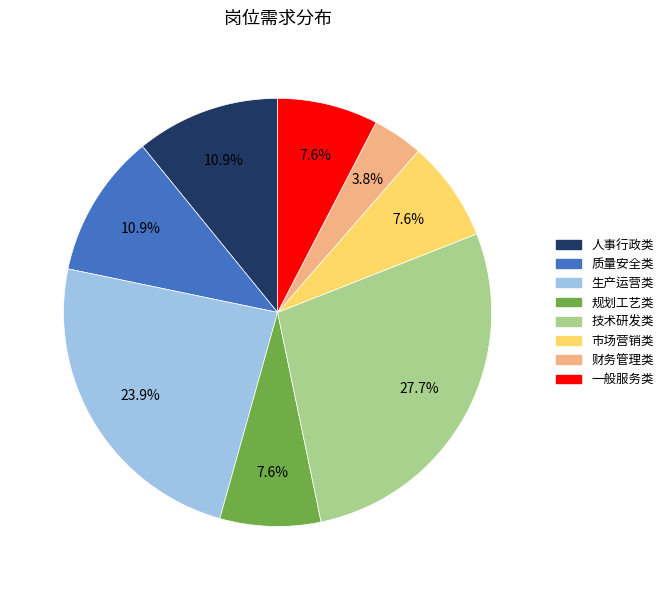

Is 一般服务类 the majority of the pie?

No